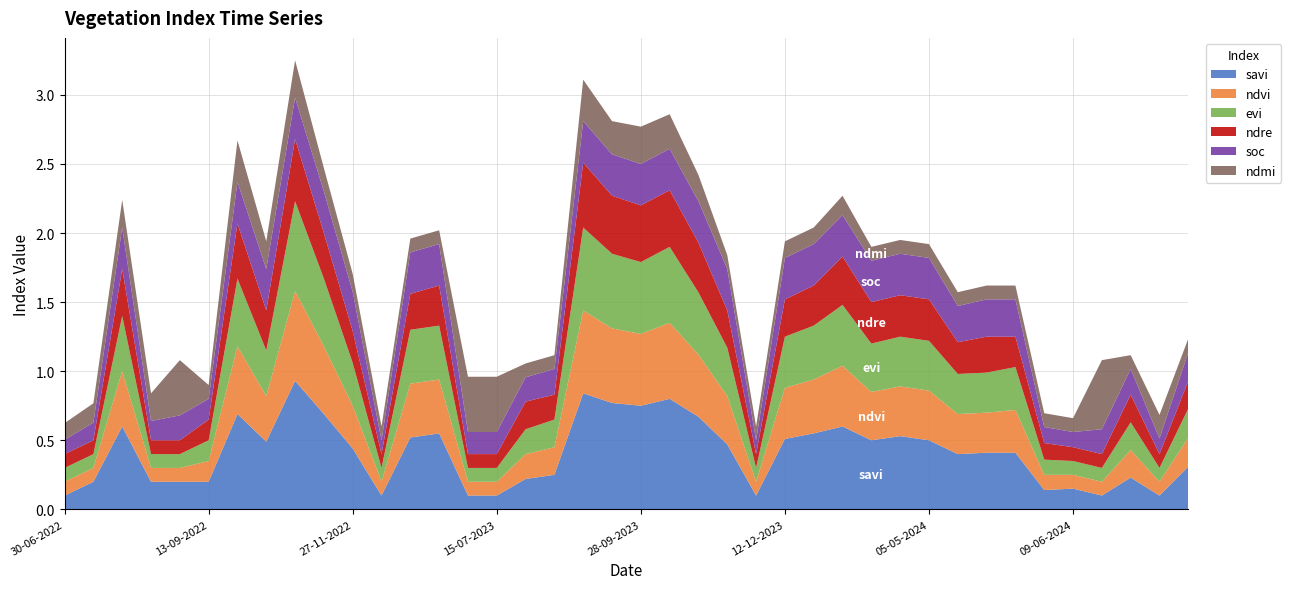

Reading left to right, extract all data points from this chart.

savi: 0.1	0.2	0.6	0.2	0.2	0.2	0.7	0.5	0.9	0.7	0.4	0.1	0.5	0.6	0.1	0.1	0.2	0.2	0.8	0.8	0.8	0.8	0.7	0.5	0.1	0.5	0.6	0.6	0.5	0.5	0.5	0.4	0.4	0.4	0.1	0.1	0.1	0.2	0.1	0.3
ndvi: 0.1	0.1	0.4	0.1	0.1	0.1	0.5	0.3	0.7	0.5	0.3	0.1	0.4	0.4	0.1	0.1	0.2	0.2	0.6	0.5	0.5	0.6	0.5	0.3	0.1	0.4	0.4	0.4	0.3	0.4	0.4	0.3	0.3	0.3	0.1	0.1	0.1	0.2	0.1	0.2
evi: 0.1	0.1	0.4	0.1	0.1	0.1	0.5	0.3	0.7	0.5	0.3	0.1	0.4	0.4	0.1	0.1	0.2	0.2	0.6	0.5	0.5	0.6	0.5	0.3	0.1	0.4	0.4	0.4	0.3	0.4	0.4	0.3	0.3	0.3	0.1	0.1	0.1	0.2	0.1	0.2
ndre: 0.1	0.1	0.3	0.1	0.1	0.1	0.4	0.3	0.5	0.3	0.2	0.1	0.3	0.3	0.1	0.1	0.2	0.2	0.5	0.4	0.4	0.4	0.4	0.3	0.1	0.3	0.3	0.3	0.3	0.3	0.3	0.2	0.3	0.2	0.1	0.1	0.1	0.2	0.1	0.2
soc: 0.1	0.1	0.3	0.1	0.2	0.1	0.3	0.3	0.3	0.3	0.3	0.1	0.3	0.3	0.2	0.2	0.2	0.2	0.3	0.3	0.3	0.3	0.3	0.3	0.1	0.3	0.3	0.3	0.3	0.3	0.3	0.3	0.3	0.3	0.1	0.1	0.2	0.2	0.1	0.2
ndmi: 0.1	0.1	0.2	0.2	0.4	0.1	0.3	0.2	0.3	0.2	0.1	0.1	0.1	0.1	0.4	0.4	0.1	0.1	0.3	0.2	0.3	0.2	0.2	0.1	0.1	0.1	0.1	0.1	0.1	0.1	0.1	0.1	0.1	0.1	0.1	0.1	0.5	0.1	0.2	0.1